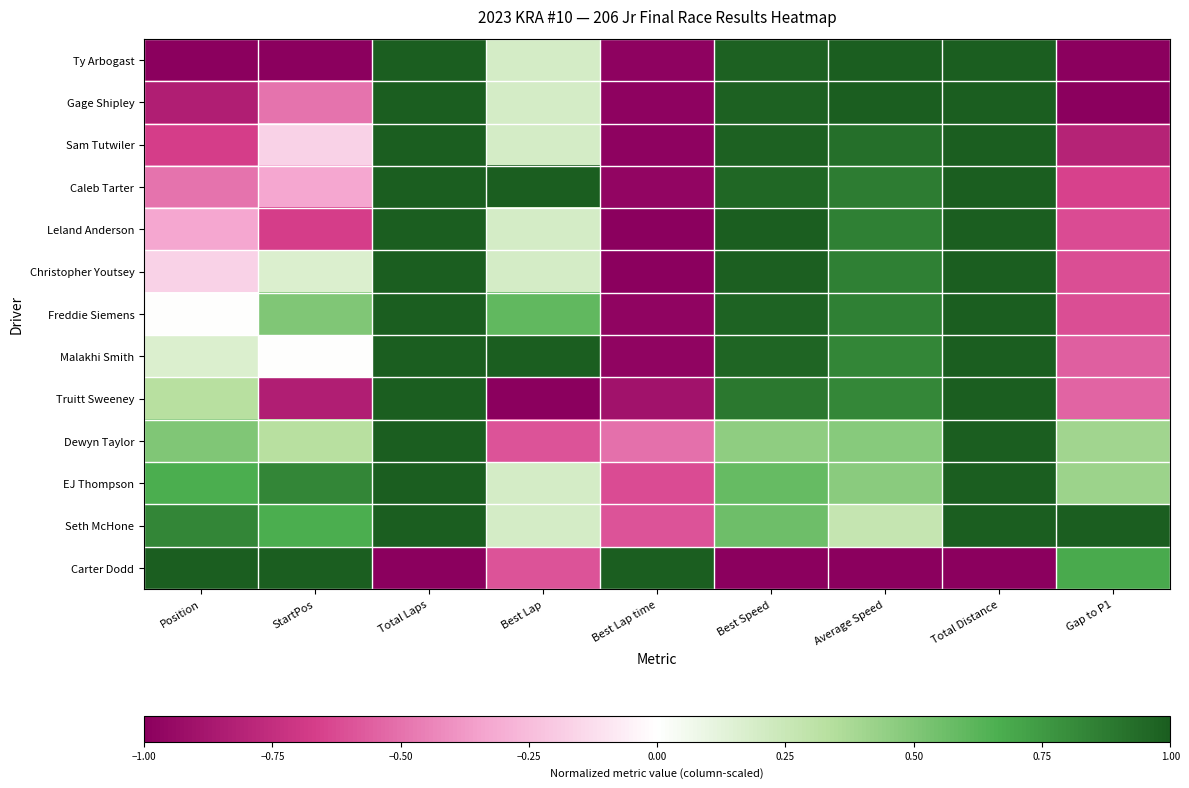

Between Gap to P1 and Total Distance, which is larger?

Total Distance